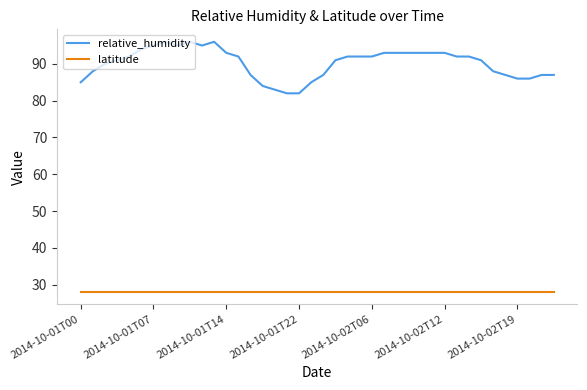

What is the minimum value for relative_humidity?

82.0